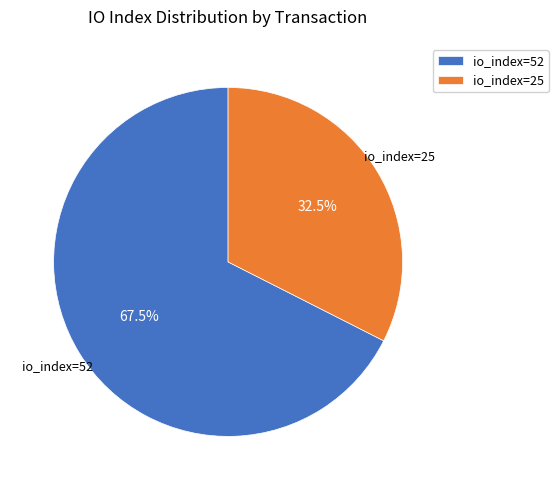

Does io_index=25 account for over 50% of the chart?

No